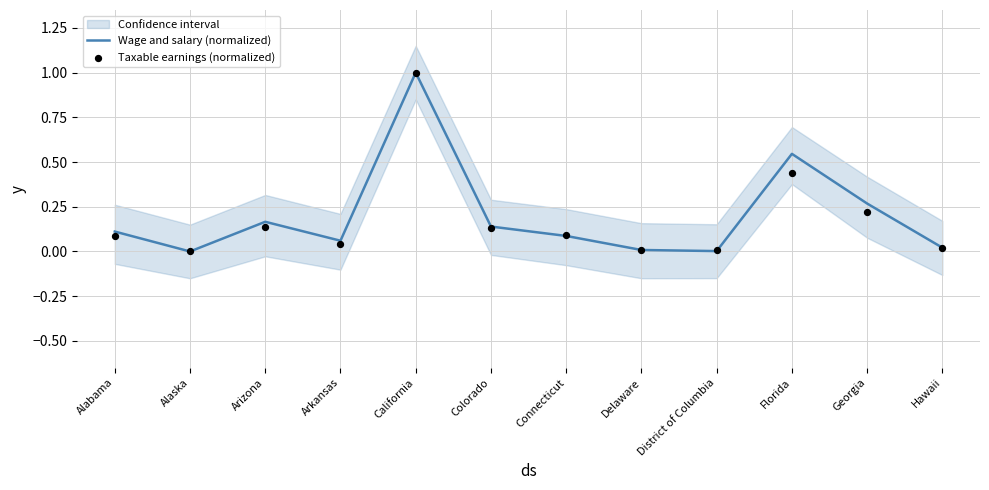

Which series contains the lowest Y value?

Wage and salary (normalized)